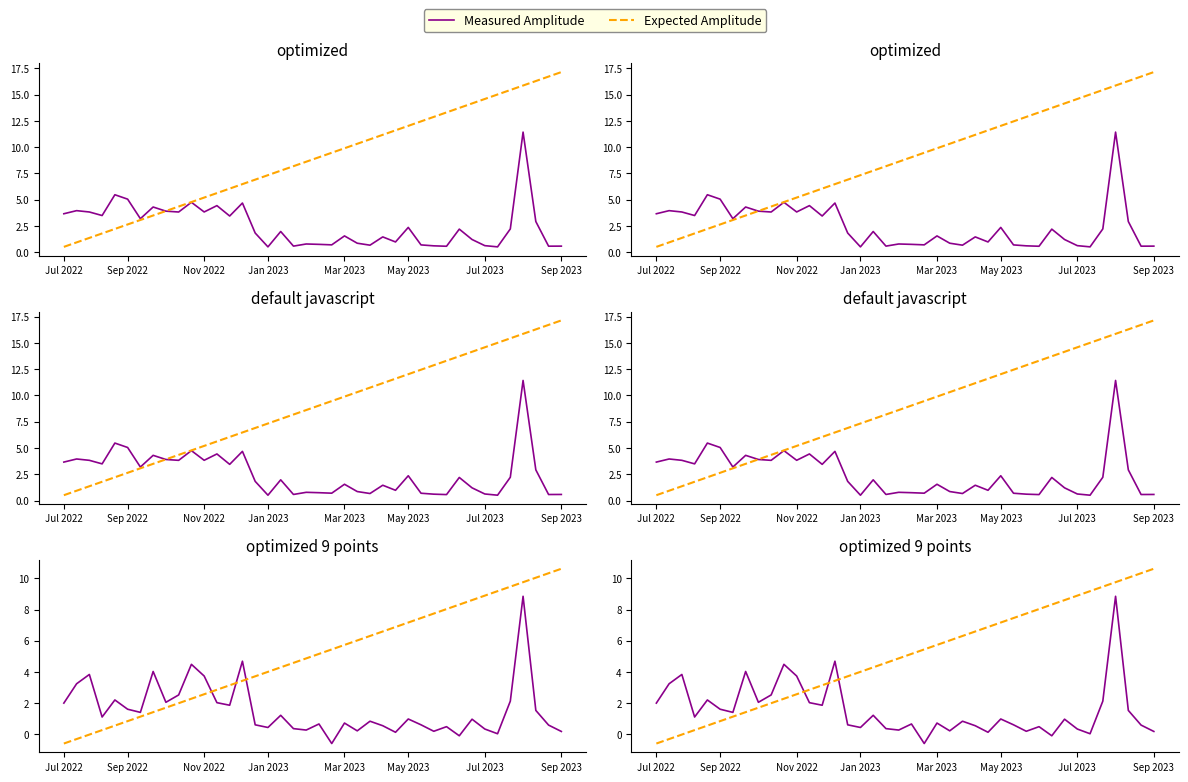

How many intersections are there between Measured Amplitude and Expected Amplitude?

3